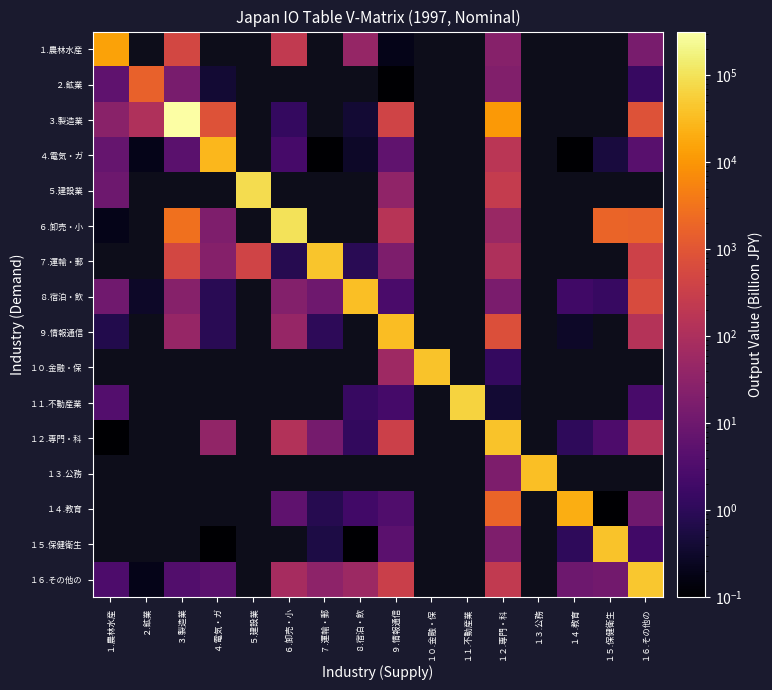

What is the minimum value shown in the chart?

0.1